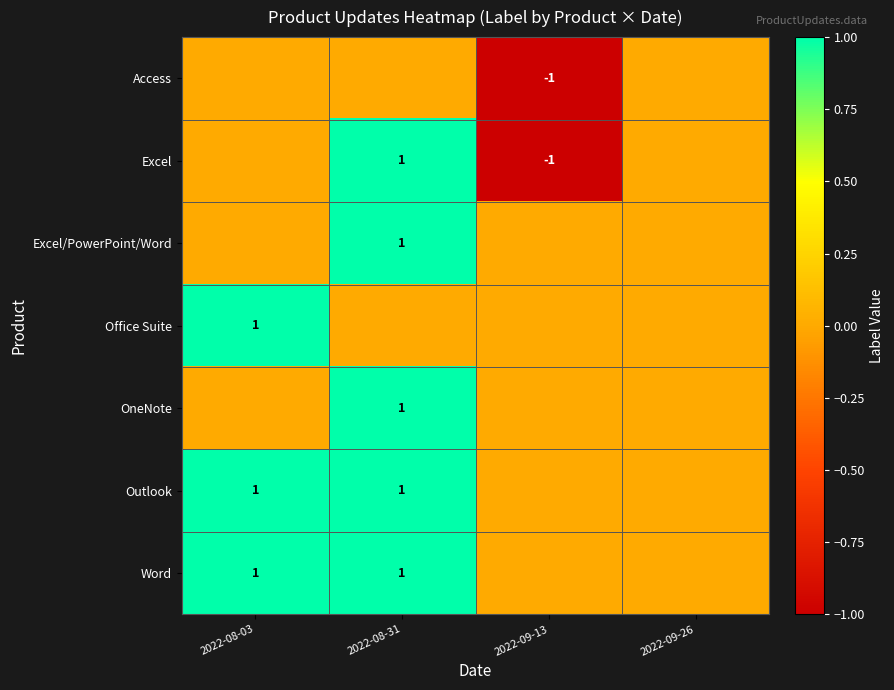

The Outlook series shows 0 at 2022-08-31. True or false?

False